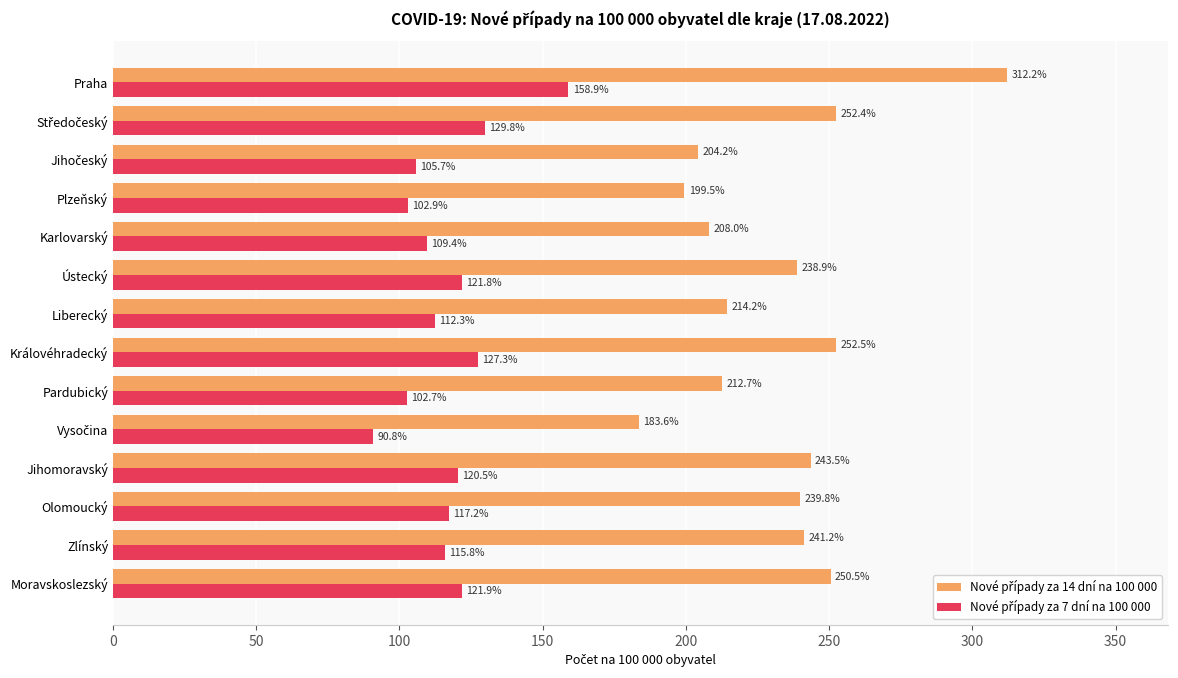

What is the total value across all series at Plzeňský?

302.4